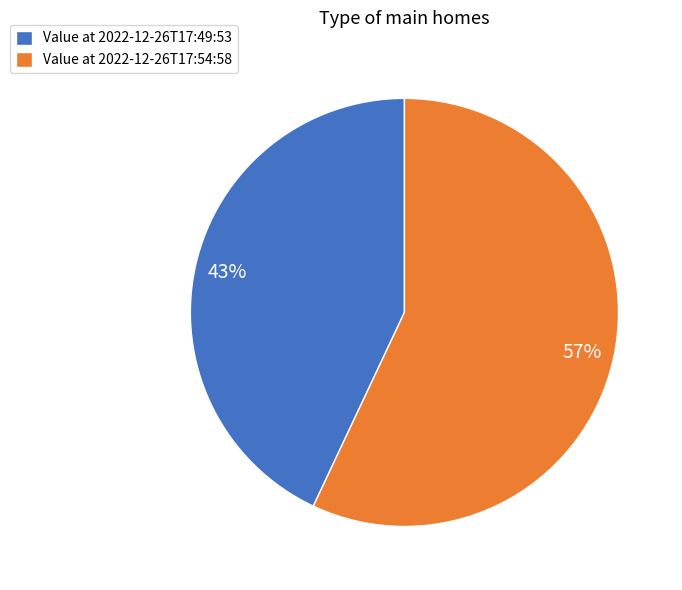

The Value at 2022-12-26T17:54:58 slice represents 67% of the pie. True or false?

False